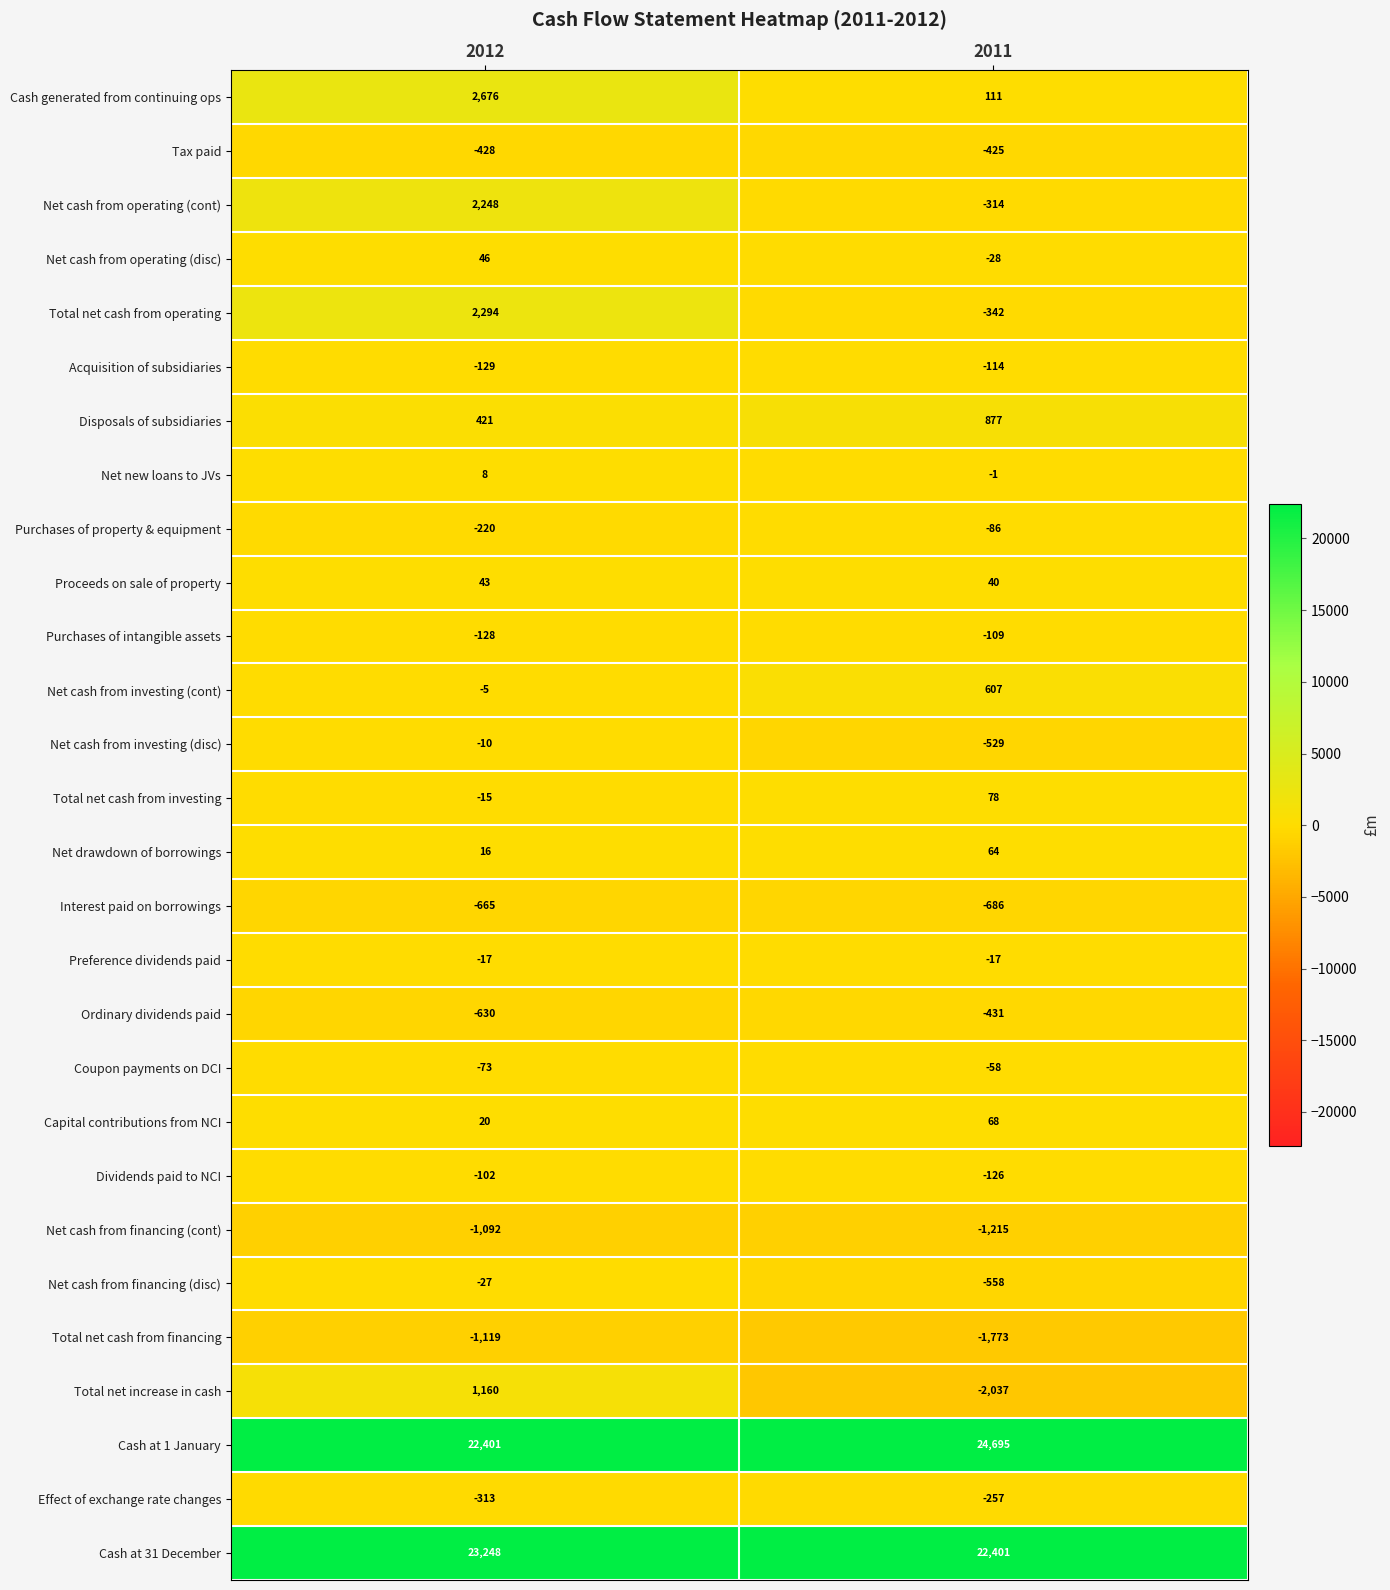

What is the difference between the Total net cash from investing values at 2012 and 2011?

93